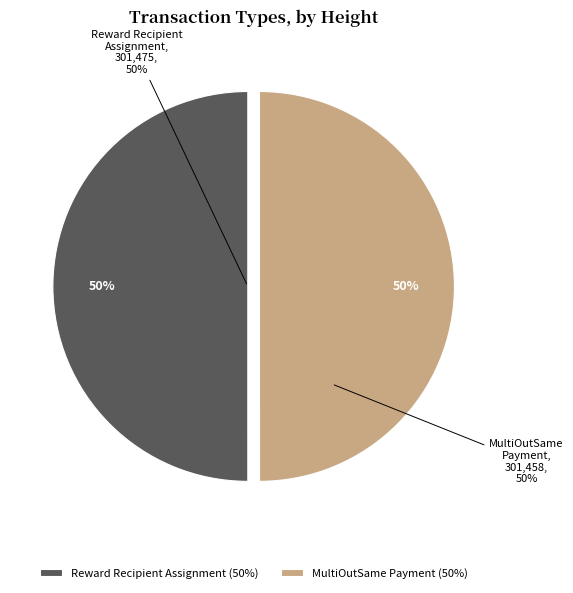

Combined, what portion of the pie is Reward Recipient Assignment
(Height: 301475) and MultiOutSame Payment
(Height: 301458)?

100.0%